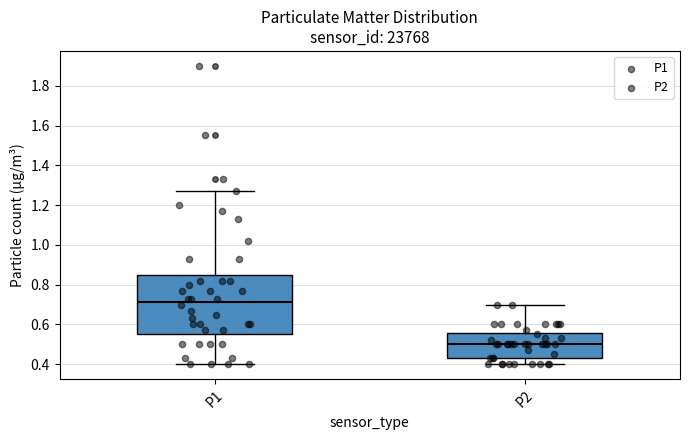

Which box is the tallest, from its lower edge to its upper edge?

P1